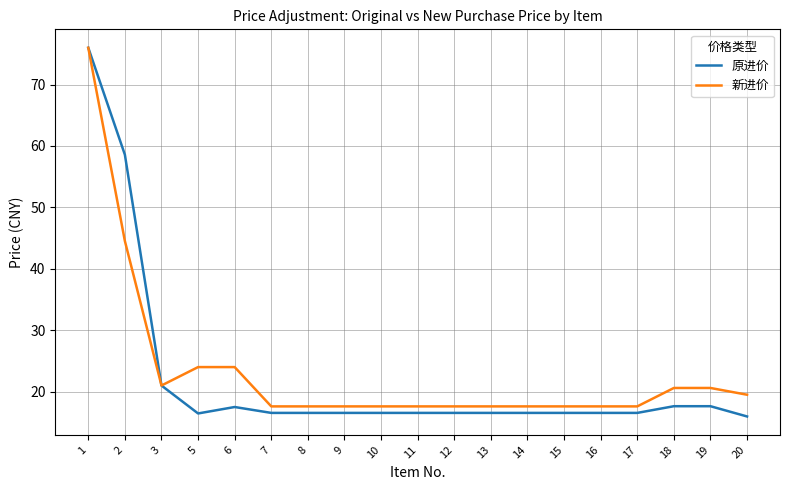

What is the total value across all series at 20?

35.5